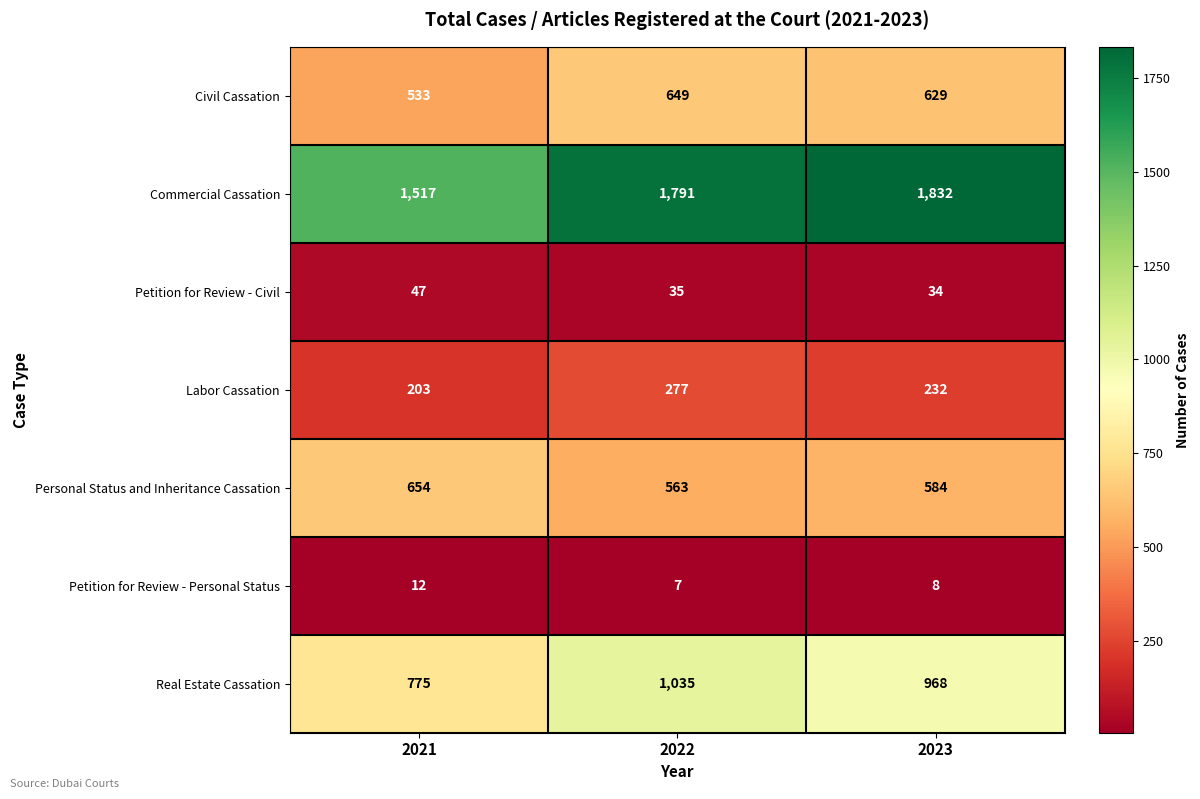

Which series has the widest spread of values?

Commercial Cassation